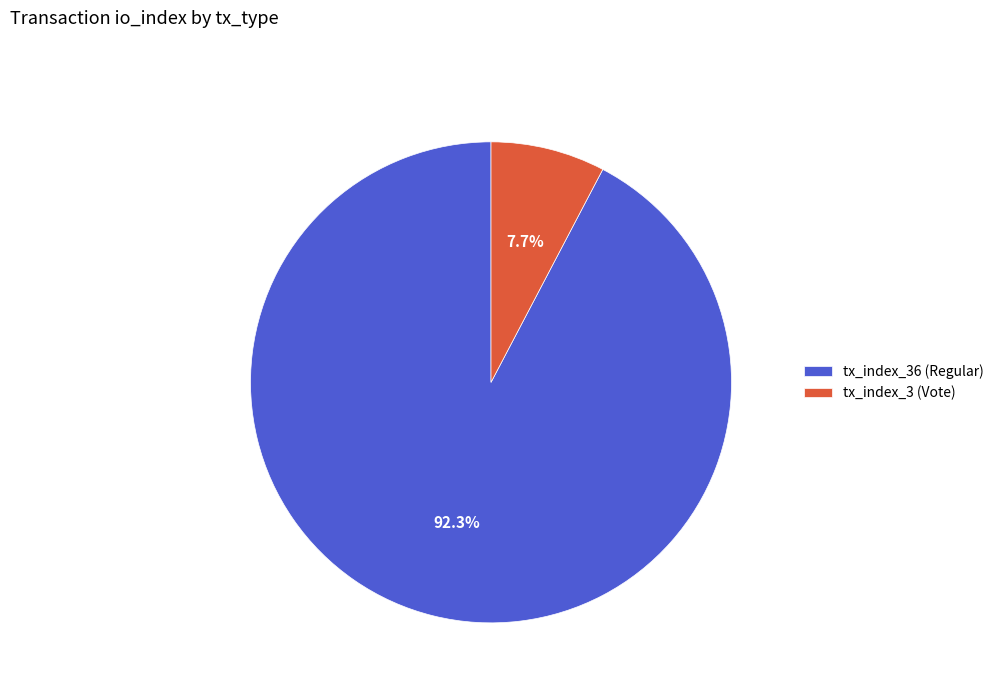

Combined, what portion of the pie is tx_index_3 (Vote) and tx_index_36 (Regular)?

100.0%